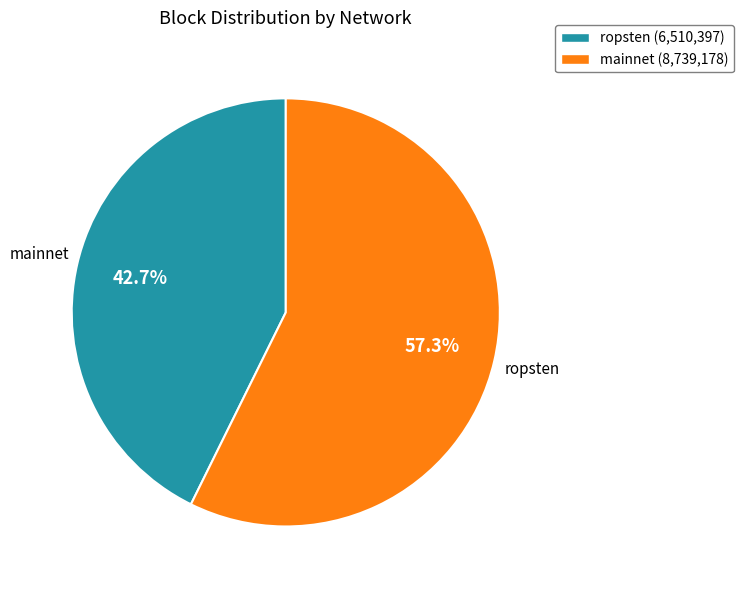

How many slices are in this pie chart?

2